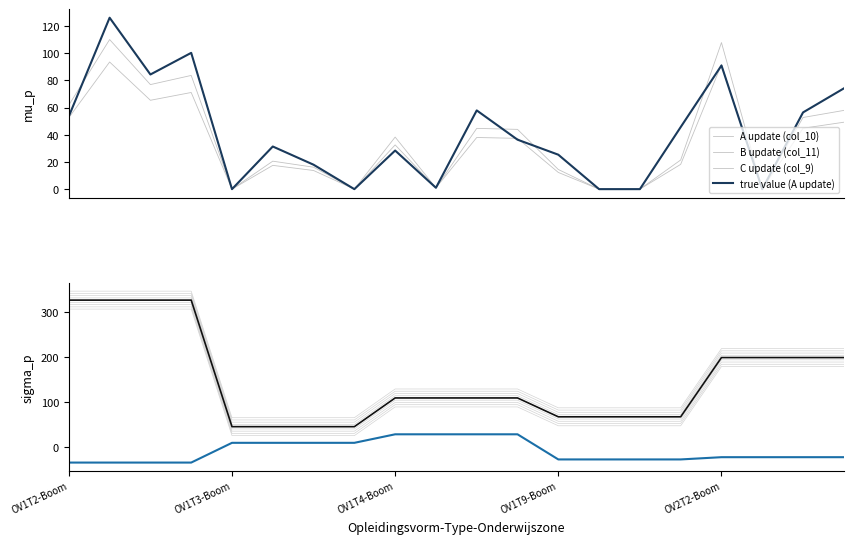

Which label corresponds to the largest value in the chart?

OV1T2-Boom